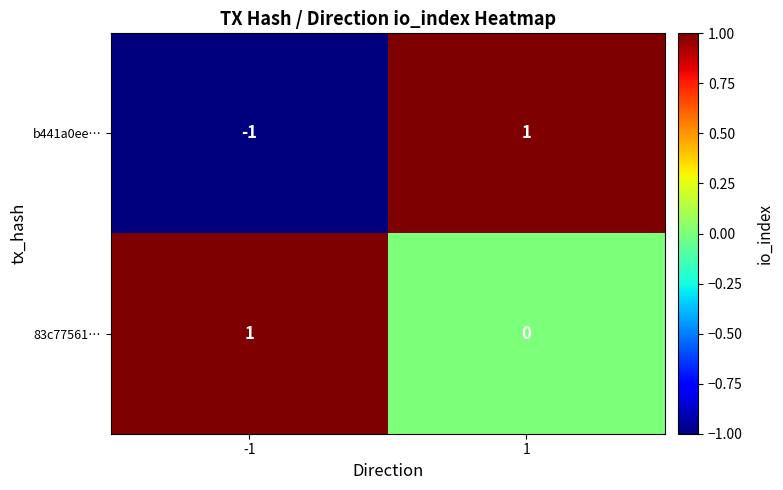

At -1, list the series in order from smallest to largest.

b441a0ee…, 83c77561…